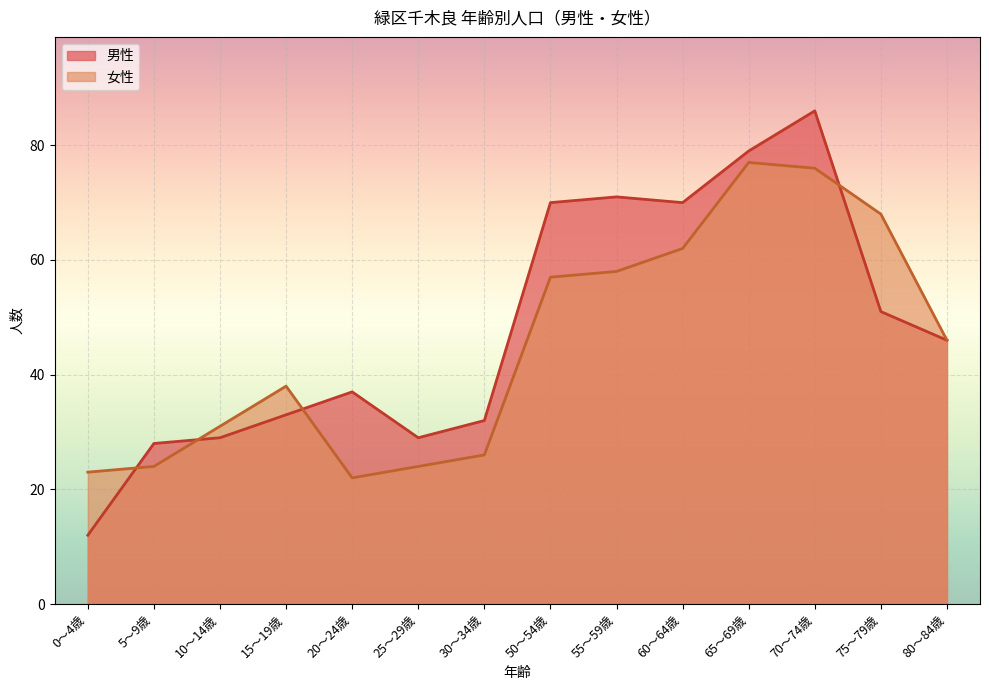

Between which two adjacent categories do 男性 and 女性 first intersect?

0～4歳 and 5～9歳